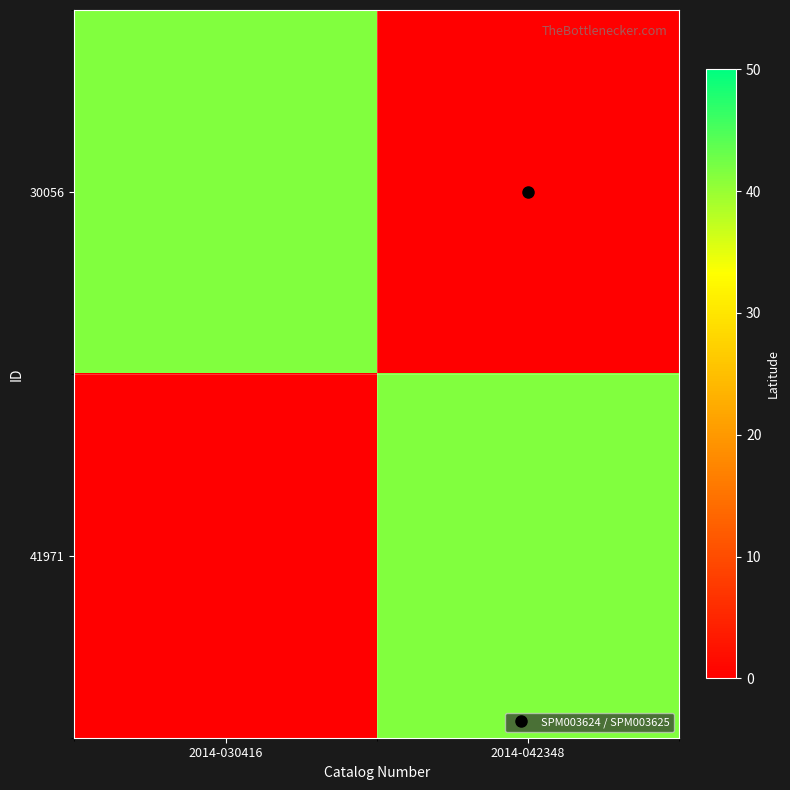

What is the spread (max minus min) of values at 2014-042348?

41.6